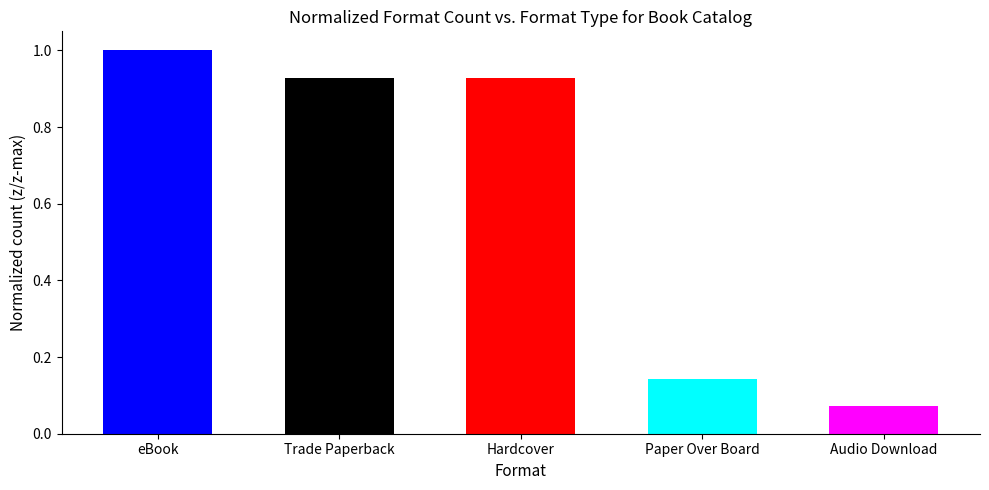

At which label is the value closest to 0?

Audio Download